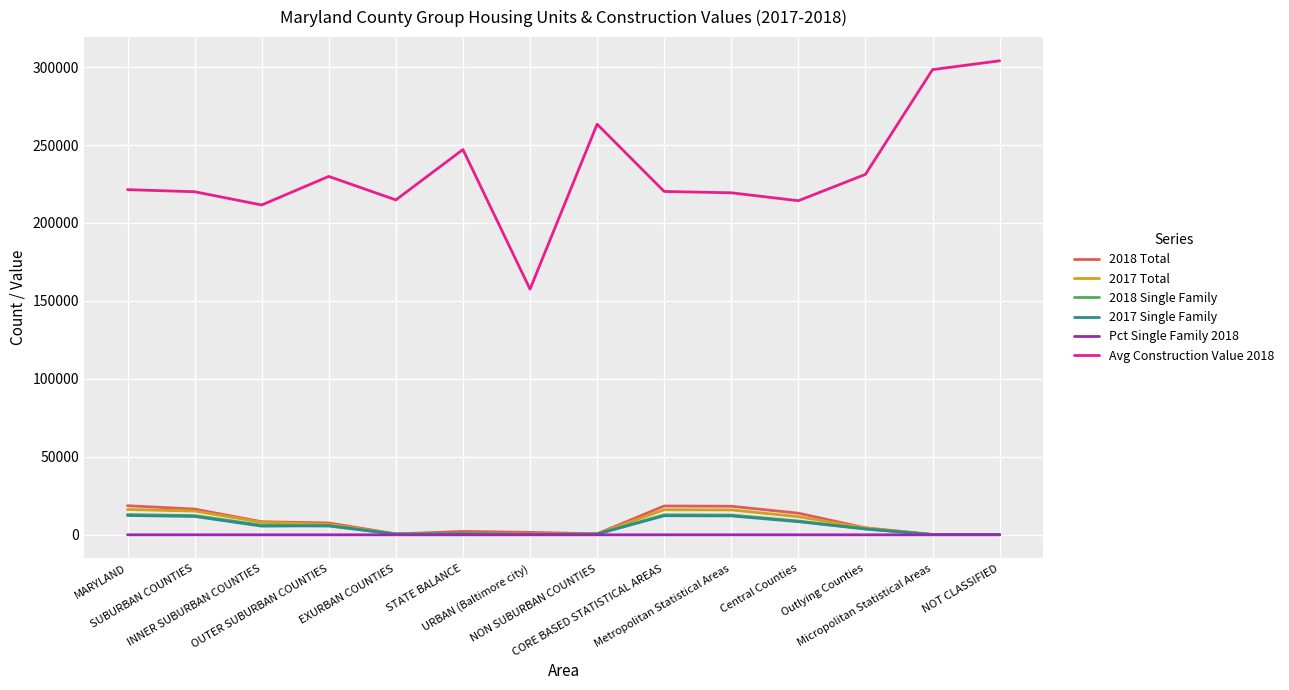

What are all the series names shown in the legend?

2018 Total, 2017 Total, 2018 Single Family, 2017 Single Family, Pct Single Family 2018, Avg Construction Value 2018